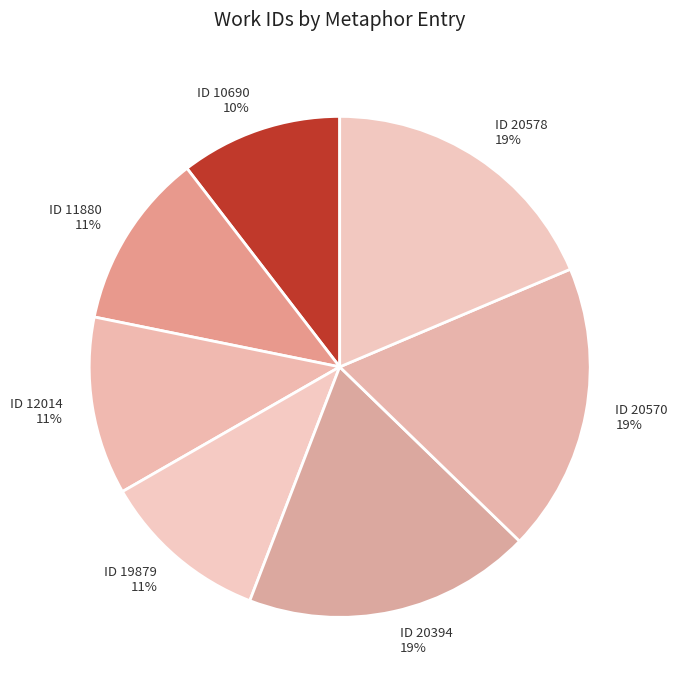

Is there any slice that represents more than half of the pie?

No